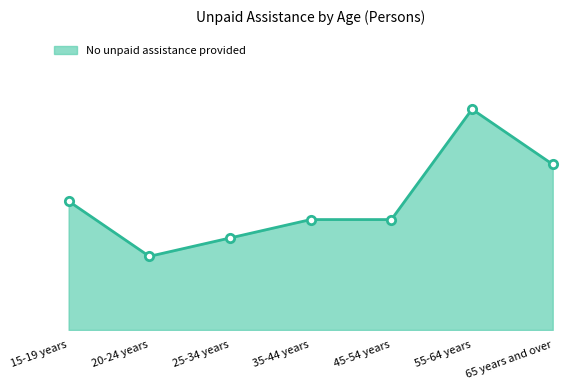

Rank the categories by value from highest to lowest.

55-64 years, 65 years and over, 15-19 years, 35-44 years, 45-54 years, 25-34 years, 20-24 years